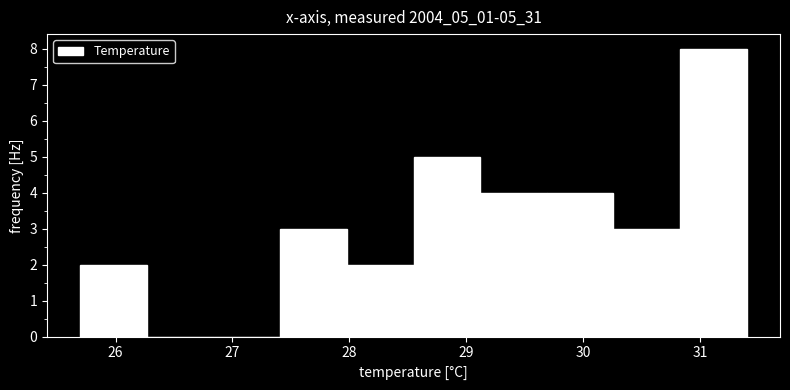

Reading left to right, list every bar in this chart as the range it spans on the x-axis followed by its height. Neither the bar edges nor the heights are printed on the chart, so give them approximately, as read against the axes.

25.70 to 26.27: 2
26.27 to 26.84: 0
26.84 to 27.41: 0
27.41 to 27.98: 3
27.98 to 28.55: 2
28.55 to 29.12: 5
29.12 to 29.69: 4
29.69 to 30.26: 4
30.26 to 30.83: 3
30.83 to 31.40: 8